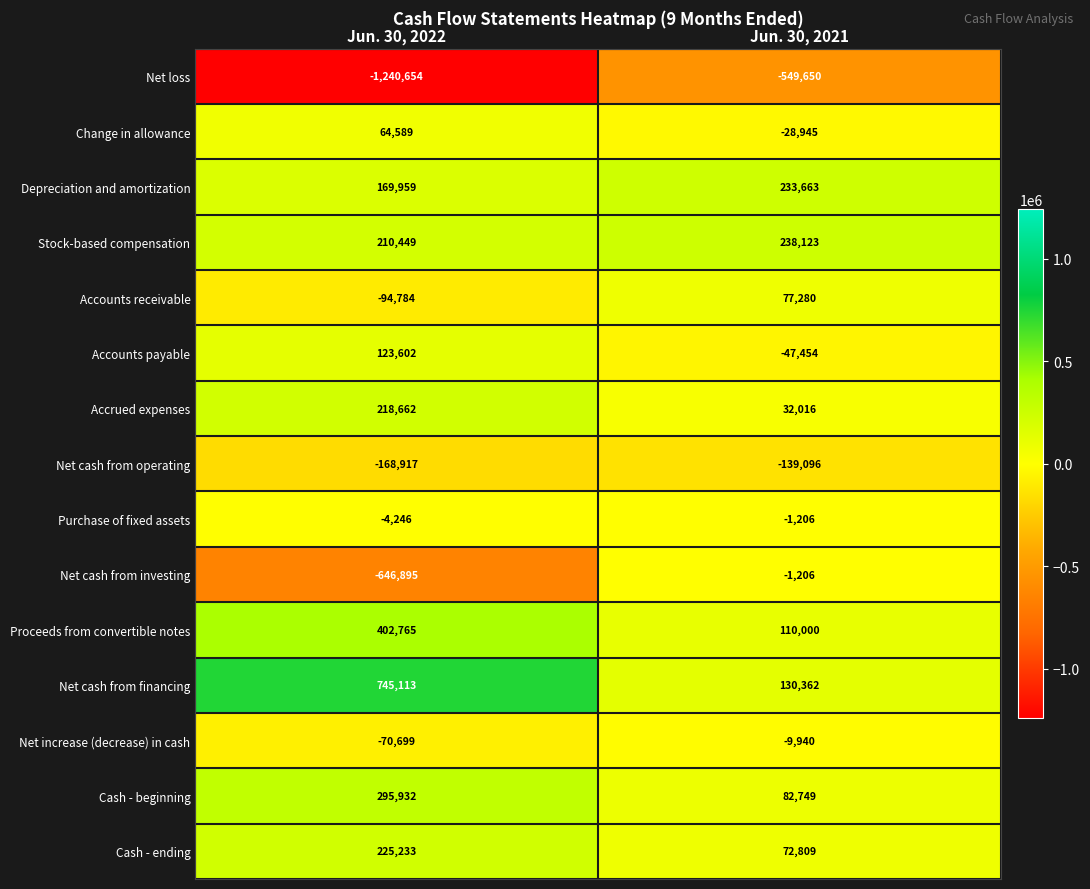

What is the approximate value of Net increase (decrease) in cash at Jun. 30, 2021?

-9940